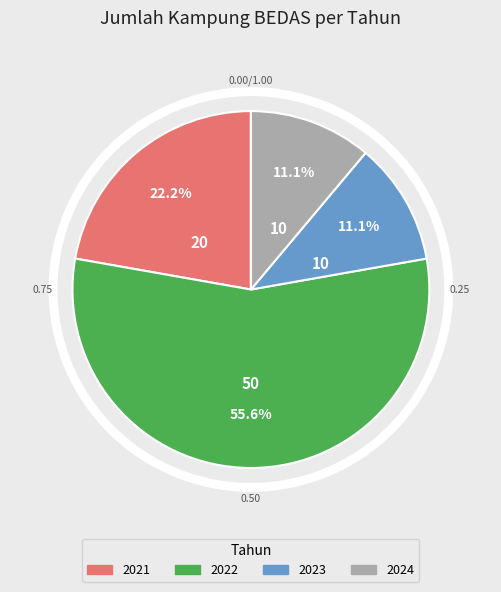

Does 2022 represent more than half of the total?

Yes